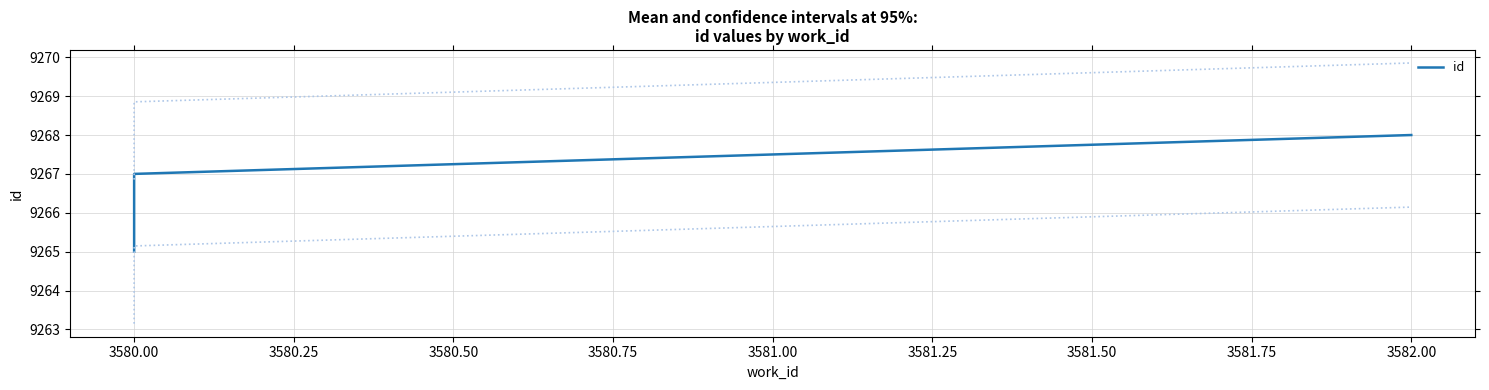

What is the difference between the second highest and second lowest values?

1